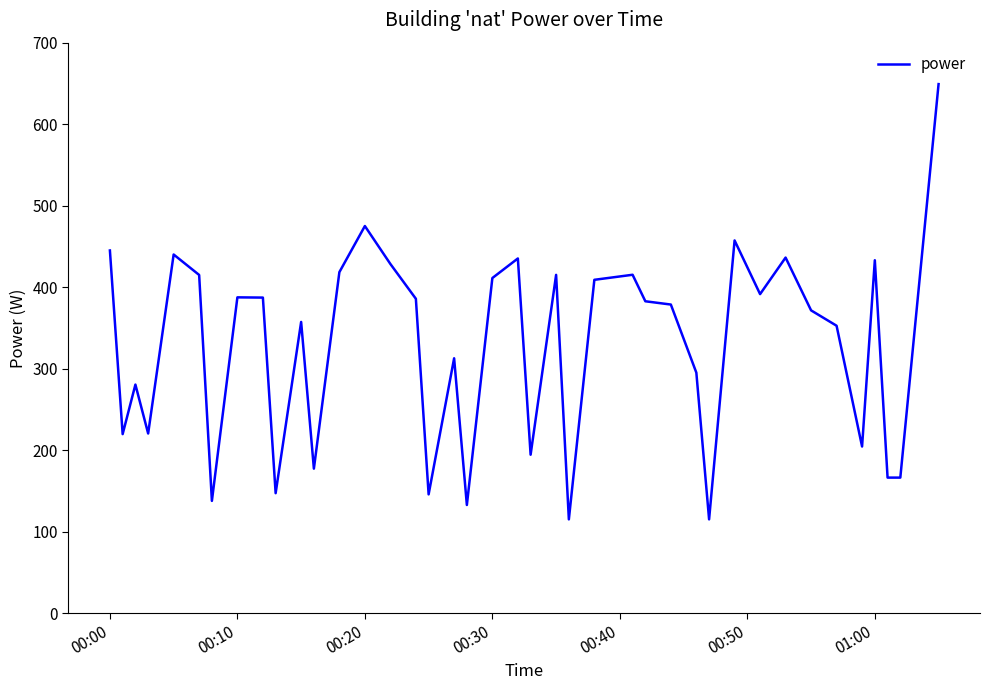

What is the greatest value displayed?

649.2